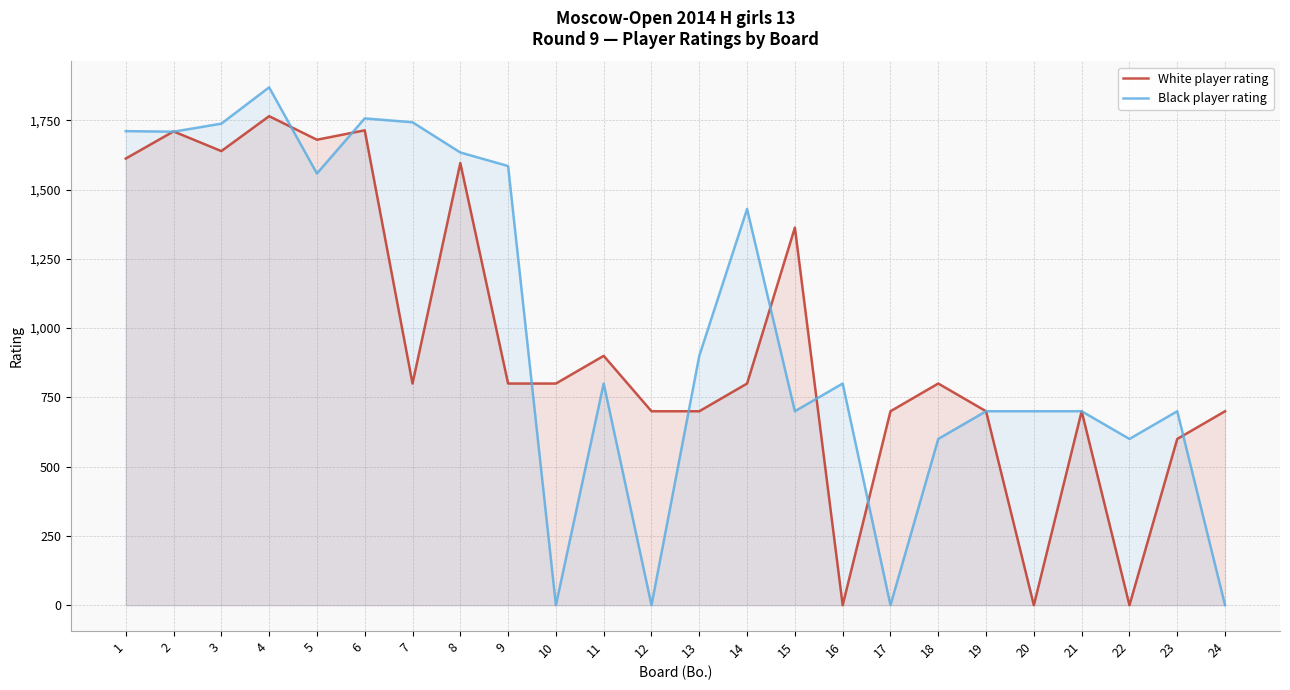

How many values in the Black player rating series are below 800?

11